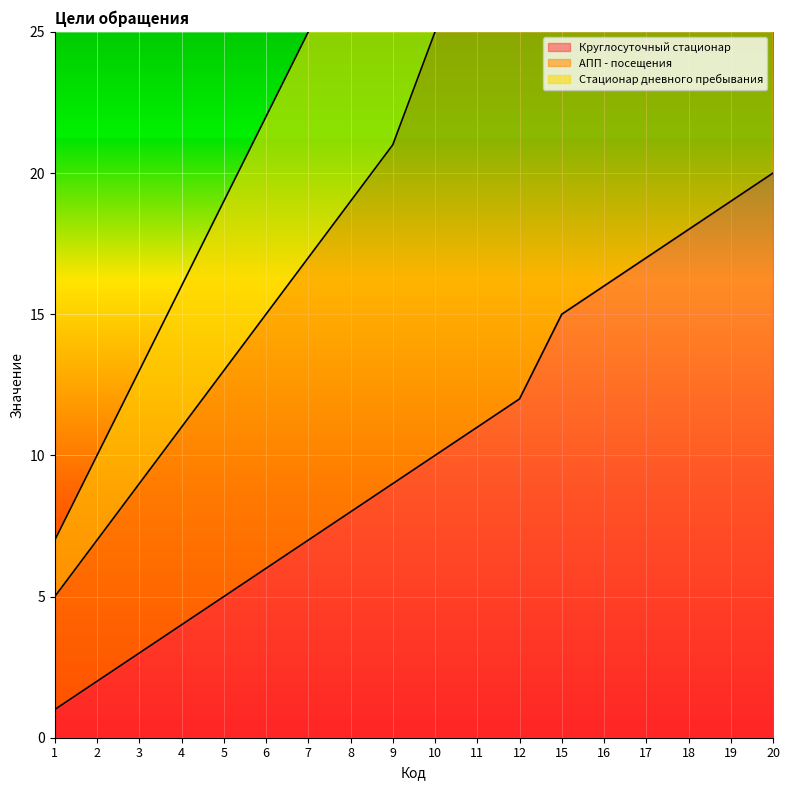

Reading left to right, what are all the values shown in this chart?

Круглосуточный стационар: 1=1	2=2	3=3	4=4	5=5	6=6	7=7	8=8	9=9	10=10	11=11	12=12	15=15	16=16	17=17	18=18	19=19	20=20
АПП - посещения: 1=5	2=7	3=9	4=11	5=13	6=15	7=17	8=19	9=21	10=25	11=27	12=29	15=33	16=35	17=37	18=39	19=41	20=43
Стационар дневного пребывания: 1=7	2=10	3=13	4=16	5=19	6=22	7=25	8=28	9=31	10=36	11=39	12=42	15=47	16=50	17=53	18=56	19=59	20=62